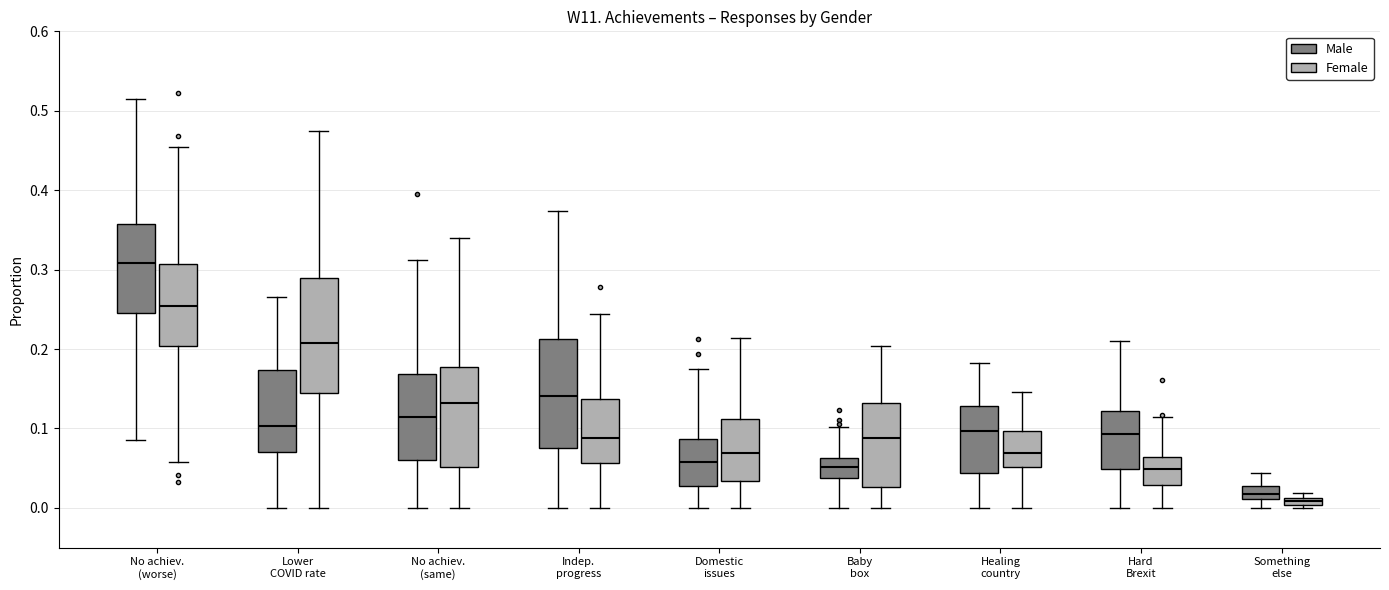

Where does the lower whisker of the box for Lower COVID rate (Female) end on the y-axis? The values are not printed on the chart, so give them approximately, as read against the axis.

0.00